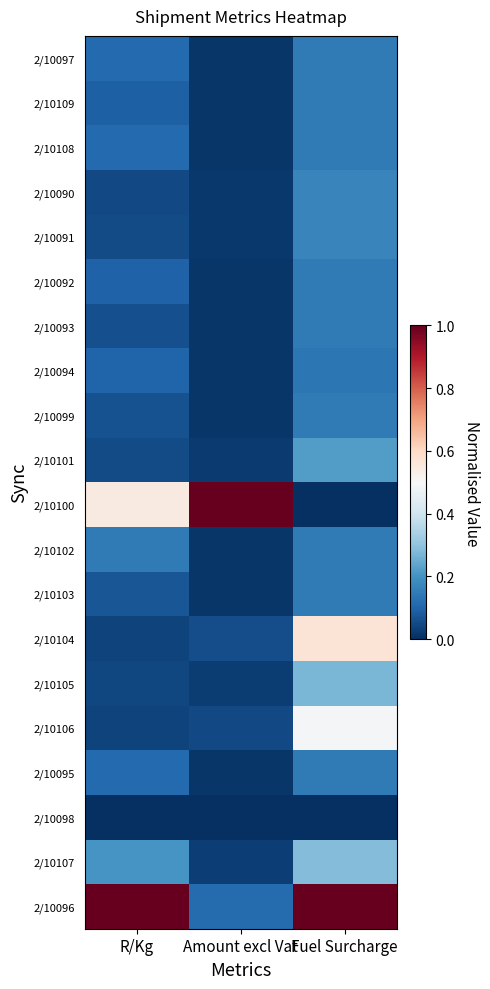

Reading left to right, what are all the values shown in this chart?

2/10097: R/Kg=0.1	Amount excl Vat=0.0	Fuel Surcharge=0.1
2/10109: R/Kg=0.1	Amount excl Vat=0.0	Fuel Surcharge=0.1
2/10108: R/Kg=0.1	Amount excl Vat=0.0	Fuel Surcharge=0.1
2/10090: R/Kg=0.1	Amount excl Vat=0.0	Fuel Surcharge=0.2
2/10091: R/Kg=0.1	Amount excl Vat=0.0	Fuel Surcharge=0.2
2/10092: R/Kg=0.1	Amount excl Vat=0.0	Fuel Surcharge=0.1
2/10093: R/Kg=0.1	Amount excl Vat=0.0	Fuel Surcharge=0.1
2/10094: R/Kg=0.1	Amount excl Vat=0.0	Fuel Surcharge=0.1
2/10099: R/Kg=0.1	Amount excl Vat=0.0	Fuel Surcharge=0.1
2/10101: R/Kg=0.1	Amount excl Vat=0.0	Fuel Surcharge=0.2
2/10100: R/Kg=0.5	Amount excl Vat=1.0	Fuel Surcharge=0.0
2/10102: R/Kg=0.1	Amount excl Vat=0.0	Fuel Surcharge=0.1
2/10103: R/Kg=0.1	Amount excl Vat=0.0	Fuel Surcharge=0.1
2/10104: R/Kg=0.0	Amount excl Vat=0.1	Fuel Surcharge=0.6
2/10105: R/Kg=0.0	Amount excl Vat=0.0	Fuel Surcharge=0.3
2/10106: R/Kg=0.0	Amount excl Vat=0.0	Fuel Surcharge=0.5
2/10095: R/Kg=0.1	Amount excl Vat=0.0	Fuel Surcharge=0.1
2/10098: R/Kg=0.0	Amount excl Vat=0.0	Fuel Surcharge=0.0
2/10107: R/Kg=0.2	Amount excl Vat=0.0	Fuel Surcharge=0.3
2/10096: R/Kg=1.0	Amount excl Vat=0.1	Fuel Surcharge=1.0